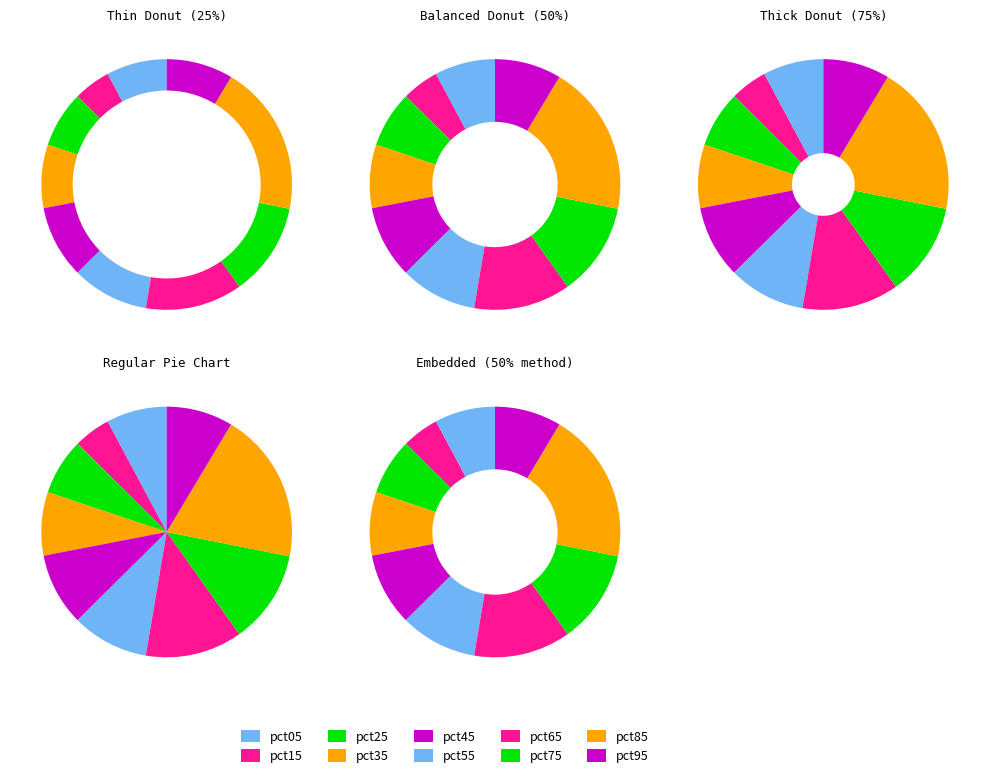

Which category has the biggest portion of the pie?

pct85